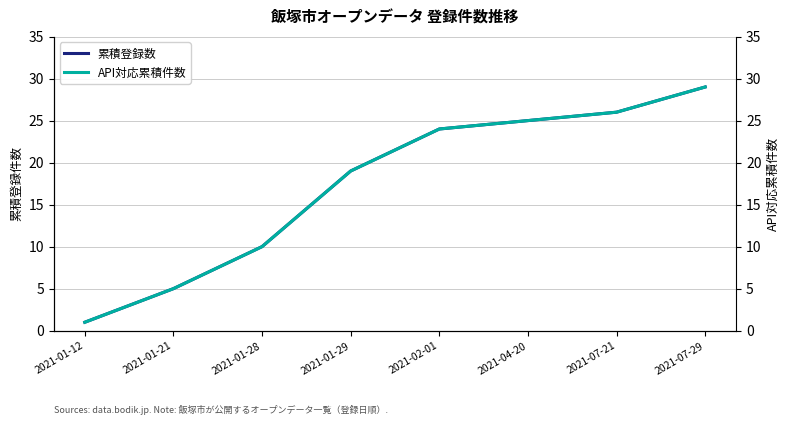

True or false: API対応累積件数 and 累積登録数 intersect in this chart.

False